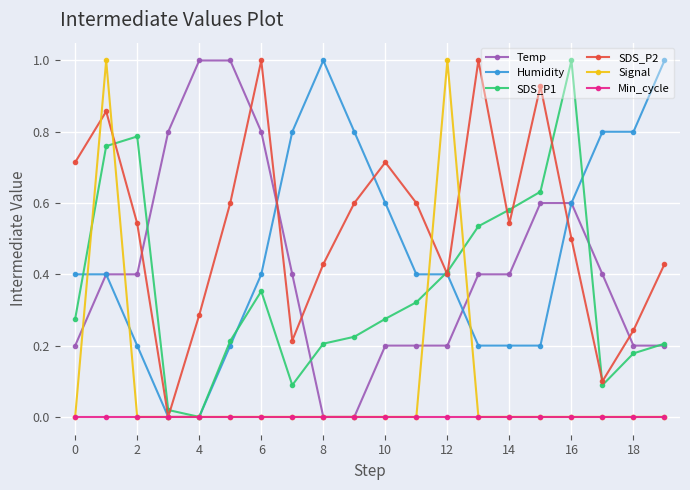

What is the highest value of the Signal series?

1.0